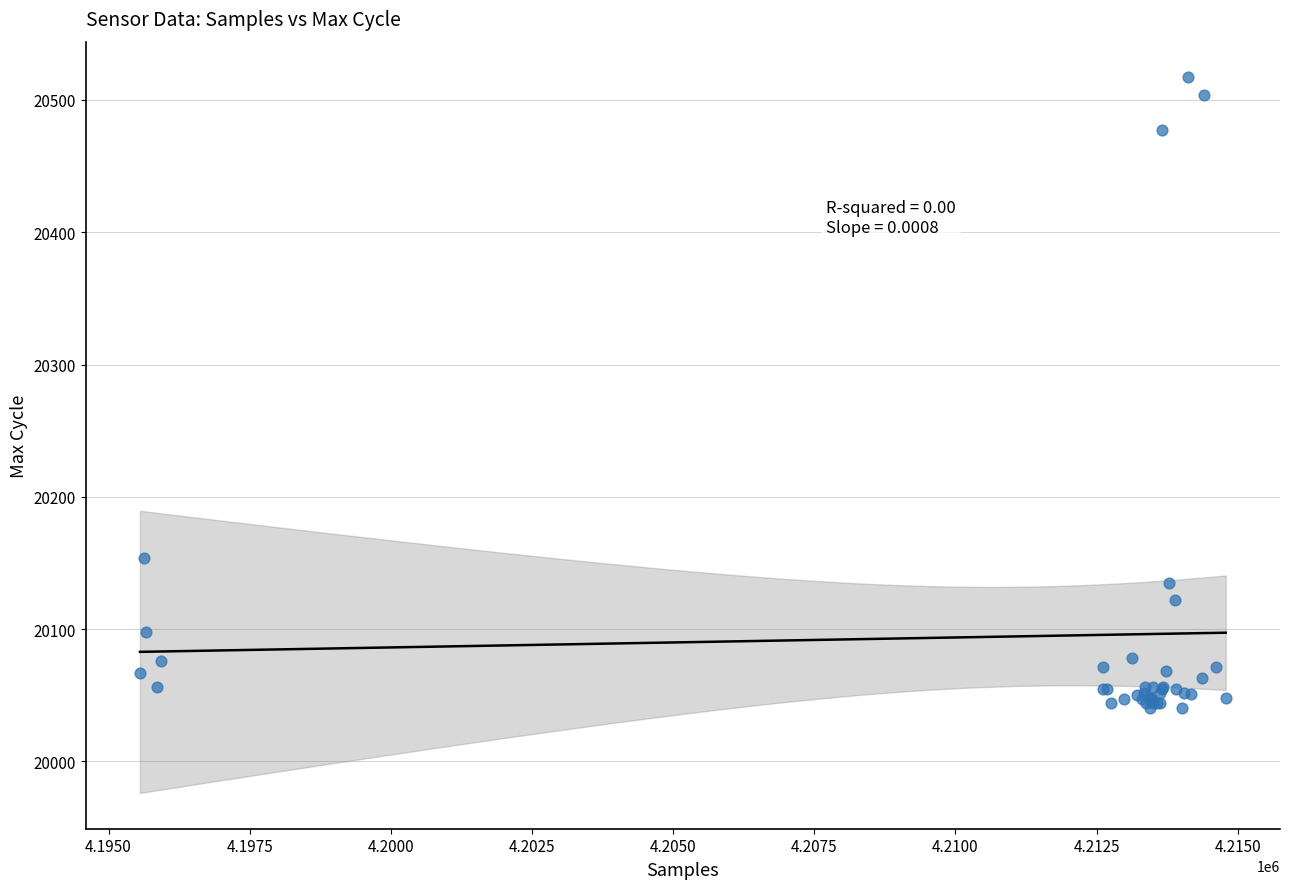

What Y value in the scatter plot is closest to 20278?

20154